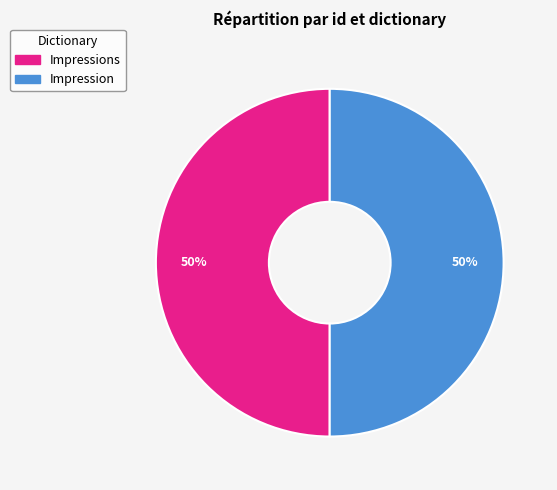

How many segments does this pie chart have?

2